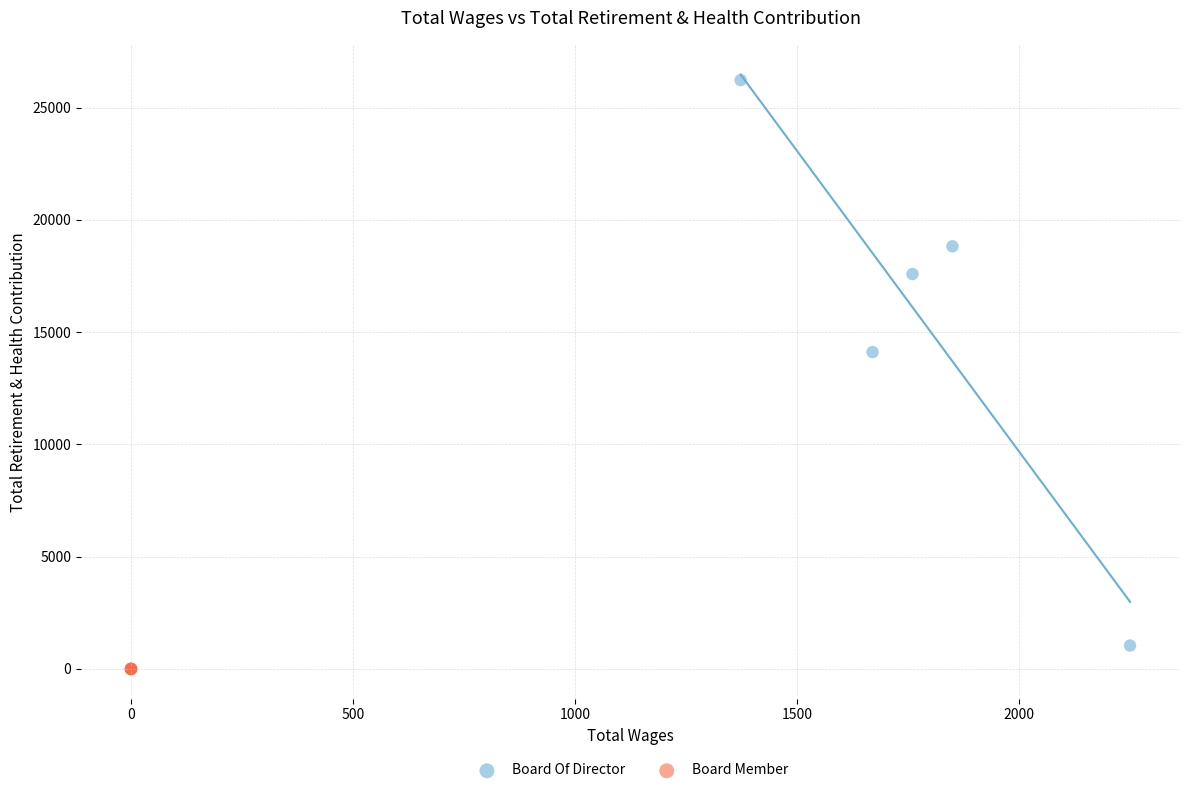

Which series contains the highest Y value?

Board Of Director